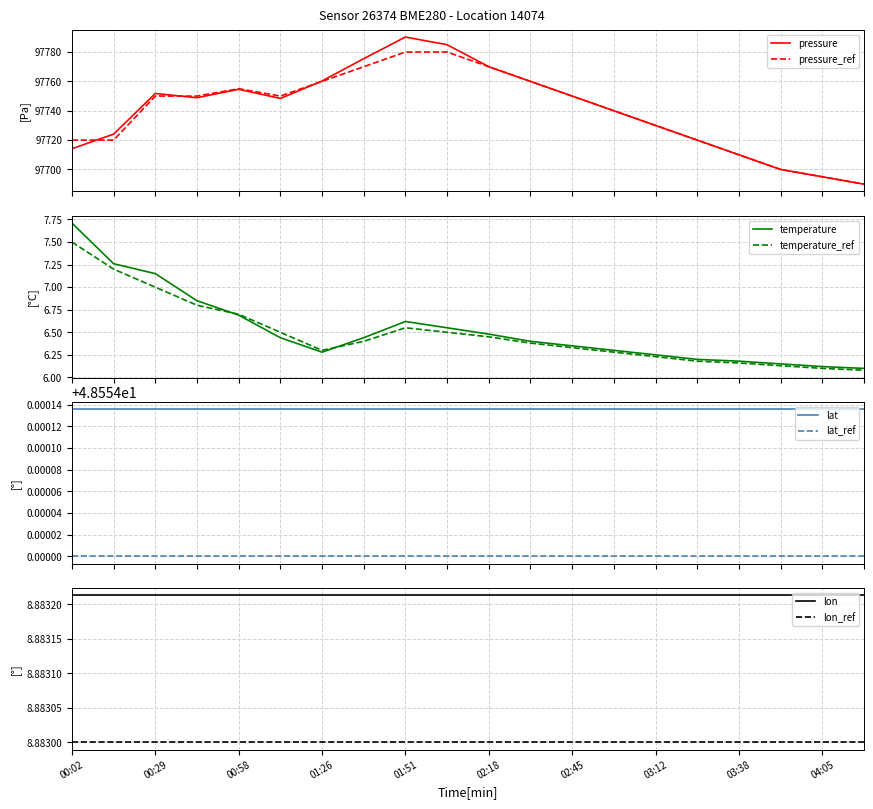

What is the lowest value of the pressure series?

97690.0